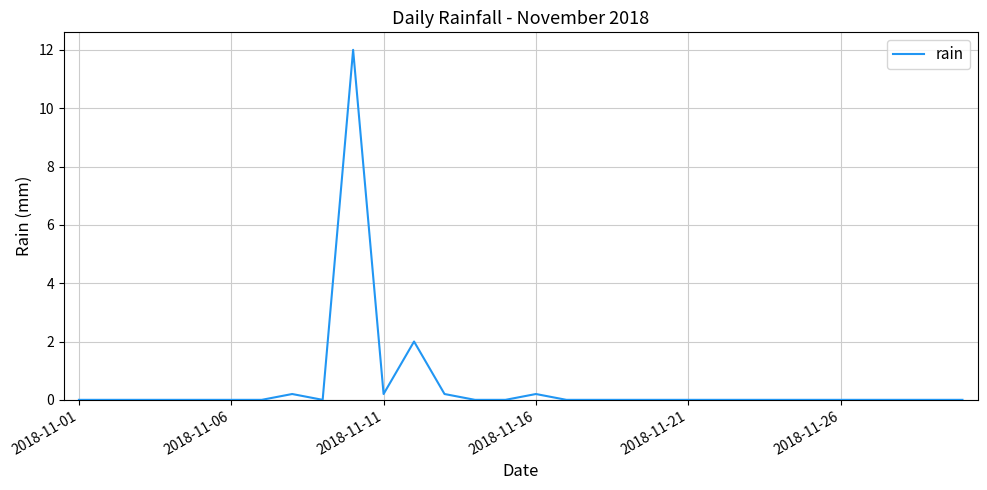

How many series are shown in this chart?

1